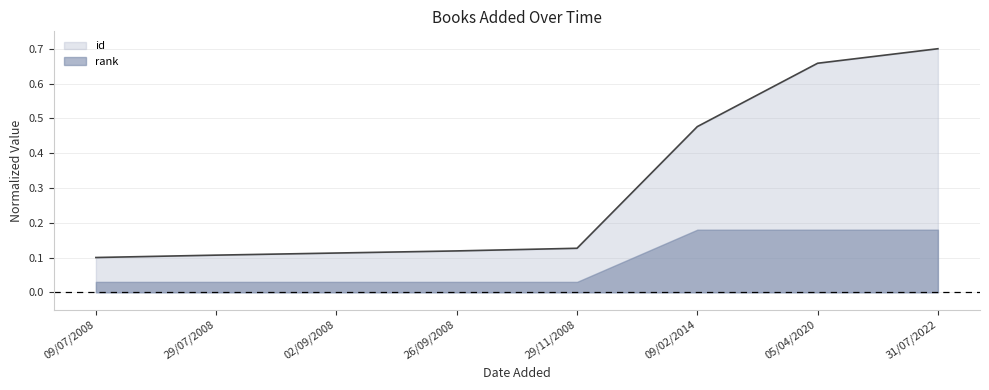

What is the greatest value displayed?

0.7